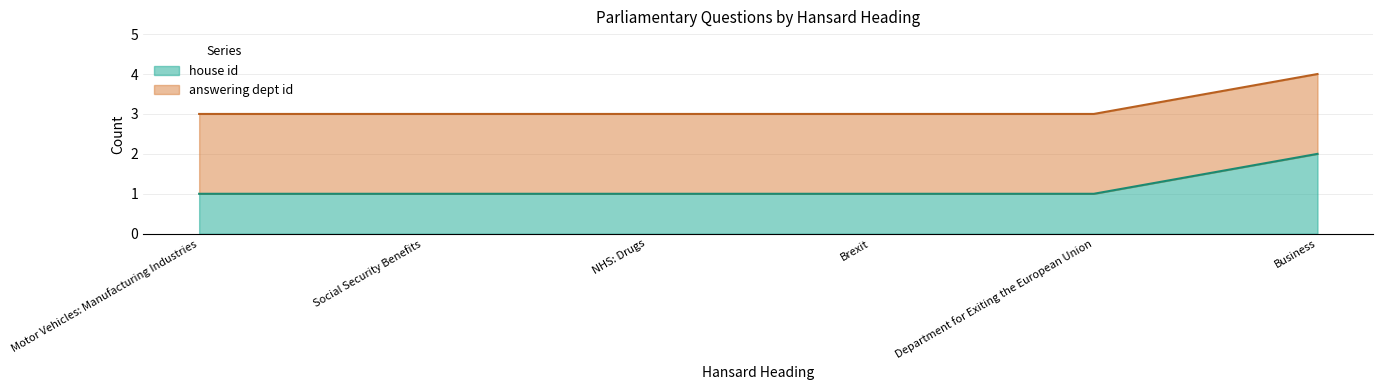

Rank the categories by value from highest to lowest.

Business, Motor Vehicles: Manufacturing Industries, Social Security Benefits, NHS: Drugs, Brexit, Department for Exiting the European Union